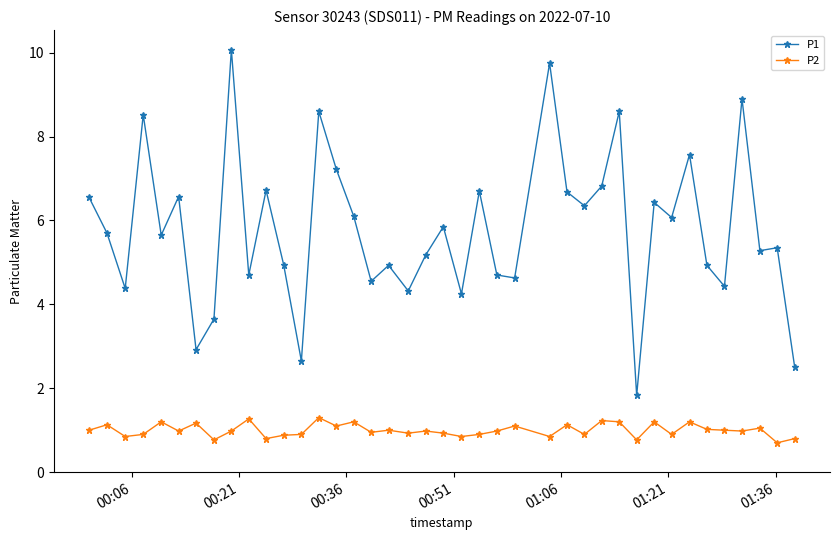

Rank the series by their maximum value, from highest to lowest.

P1, P2